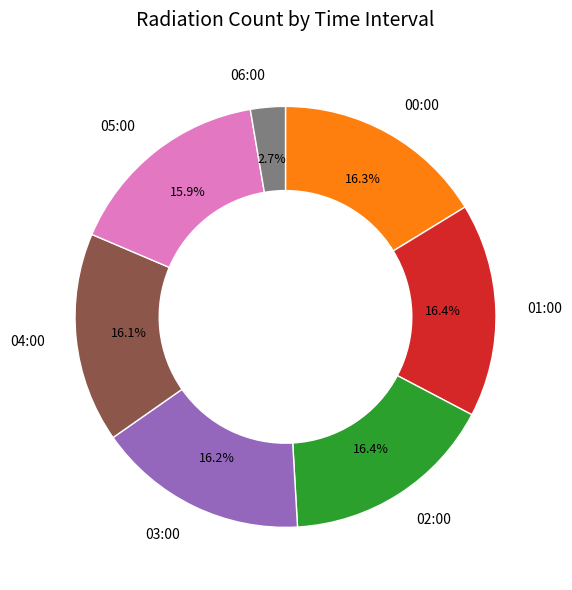

The 03:00 slice represents 1% of the pie. True or false?

False